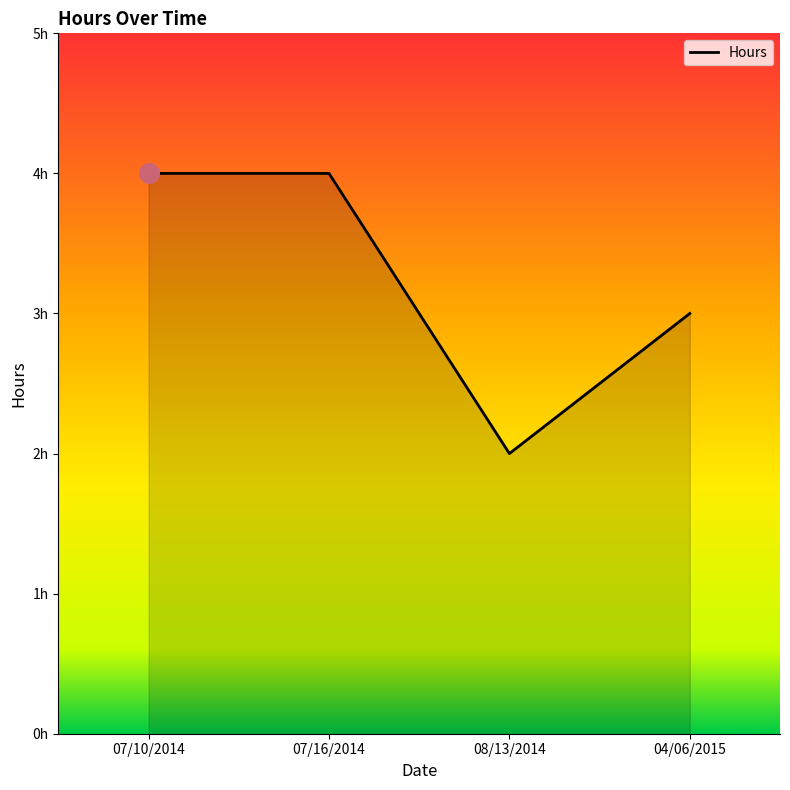

Does the chart have visible grid lines?

No